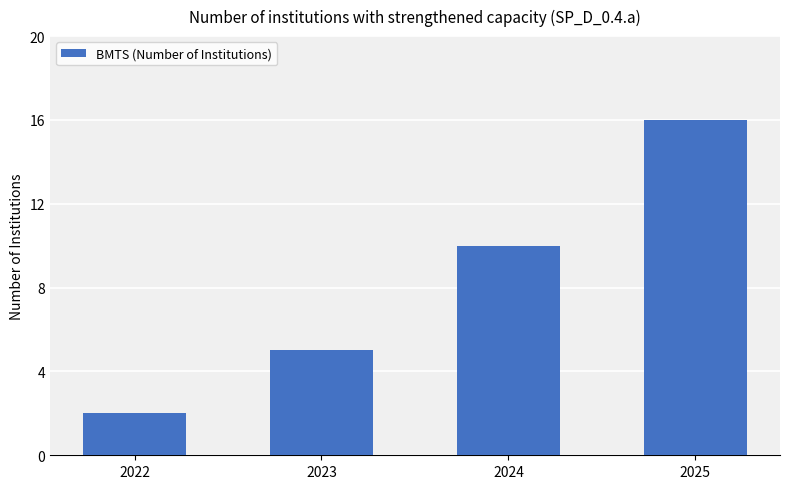

What is the ratio of the value at 2024 to the value at 2023?

2.0